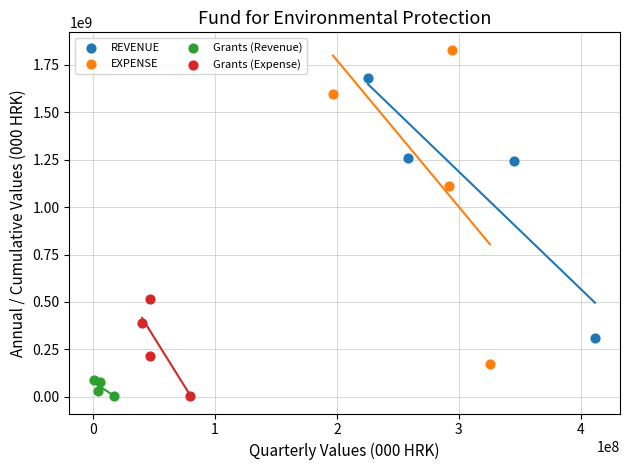

What are all the series names shown in the legend?

REVENUE, EXPENSE, Grants (Revenue), Grants (Expense)